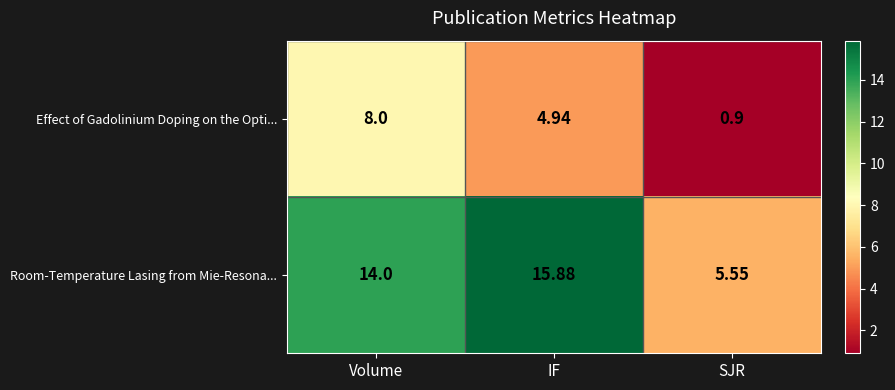

At which label is Room-Temperature Lasing from Mie-Resona... closest to 10?

Volume